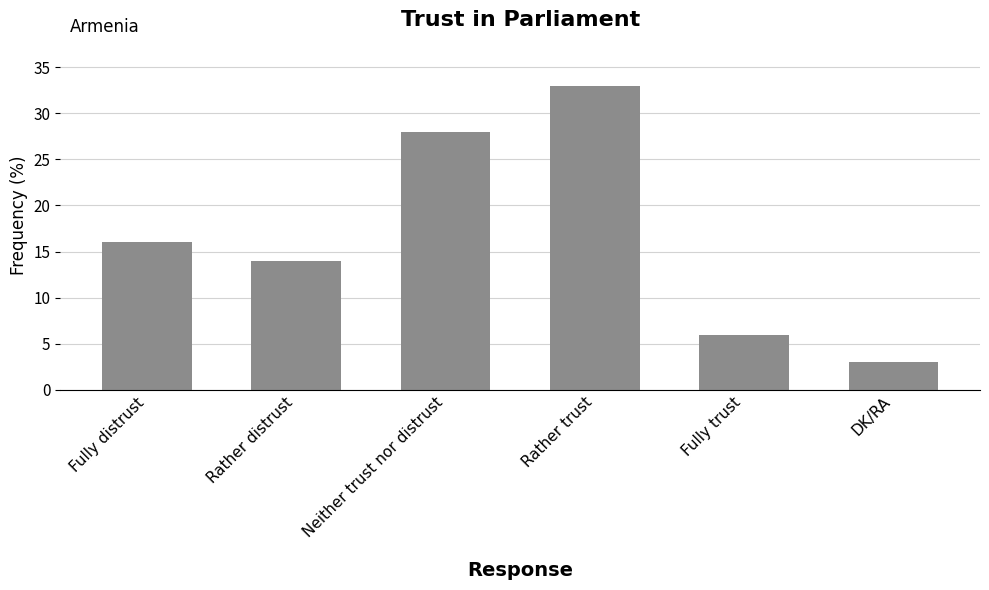

How many data points does each series have?

6